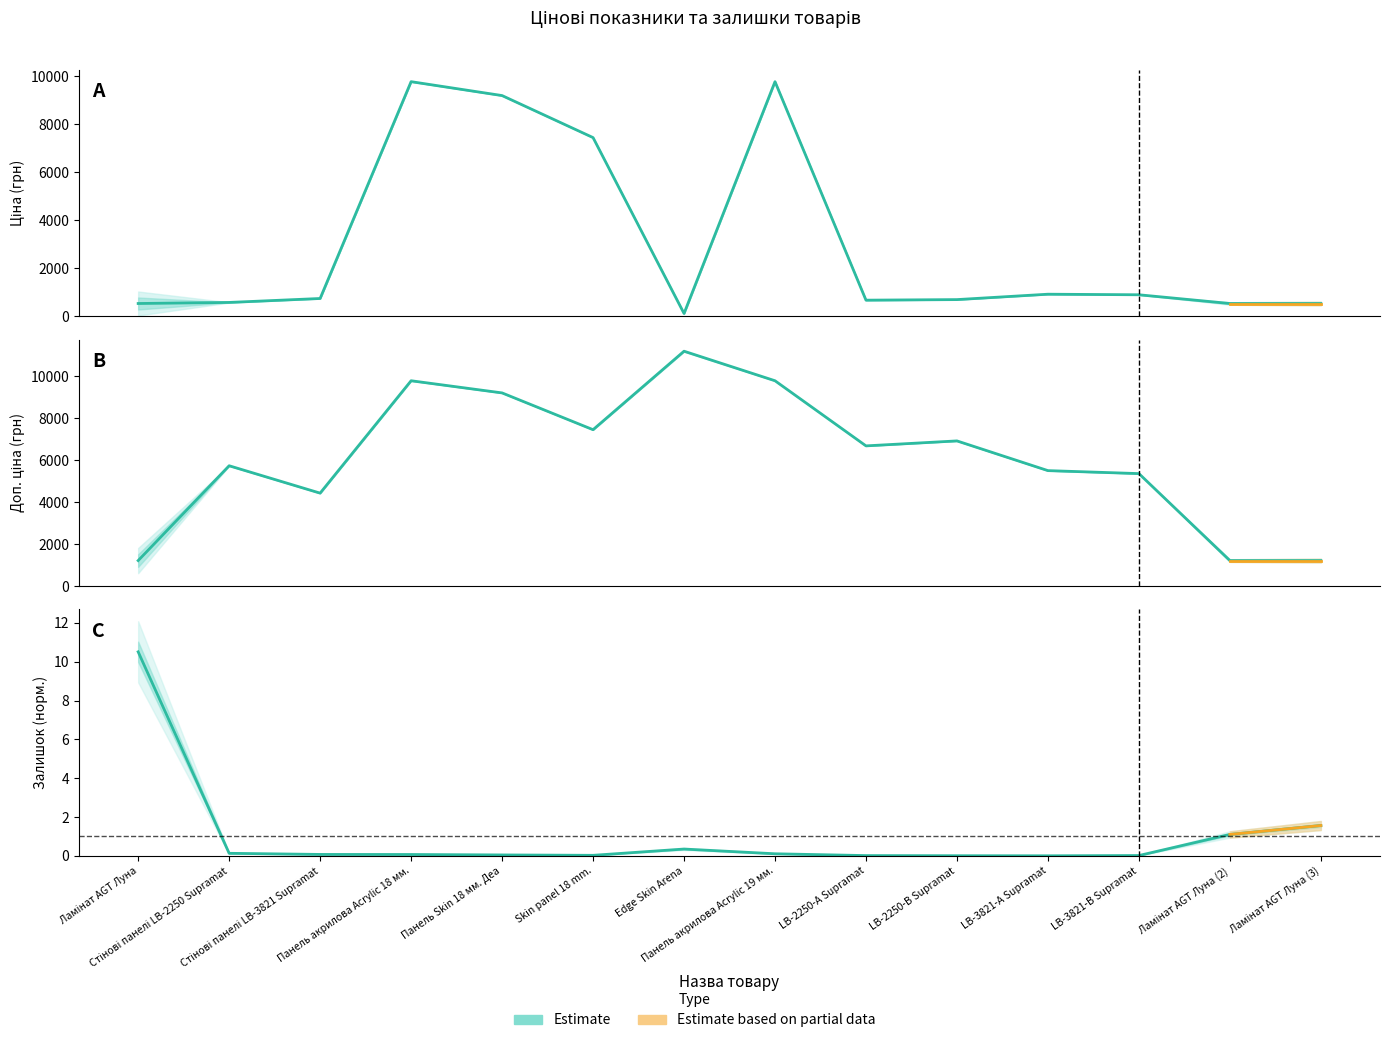

How many interior local peaks does the Доп. ціна series have?

4